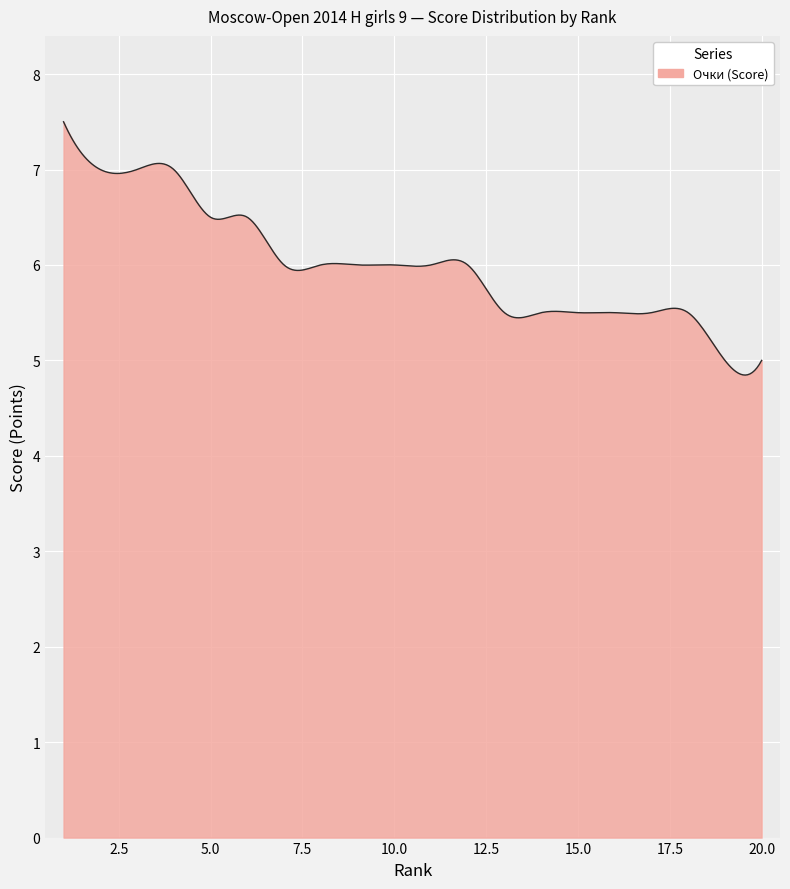

What is the difference between the maximum and minimum values?

2.7